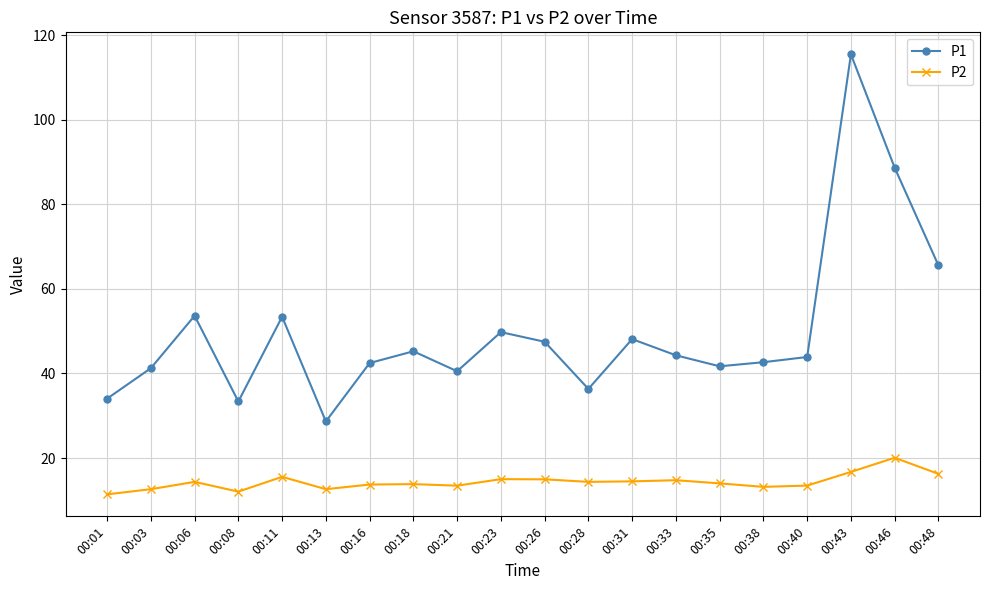

Where is the first local minimum for P1?

00:08